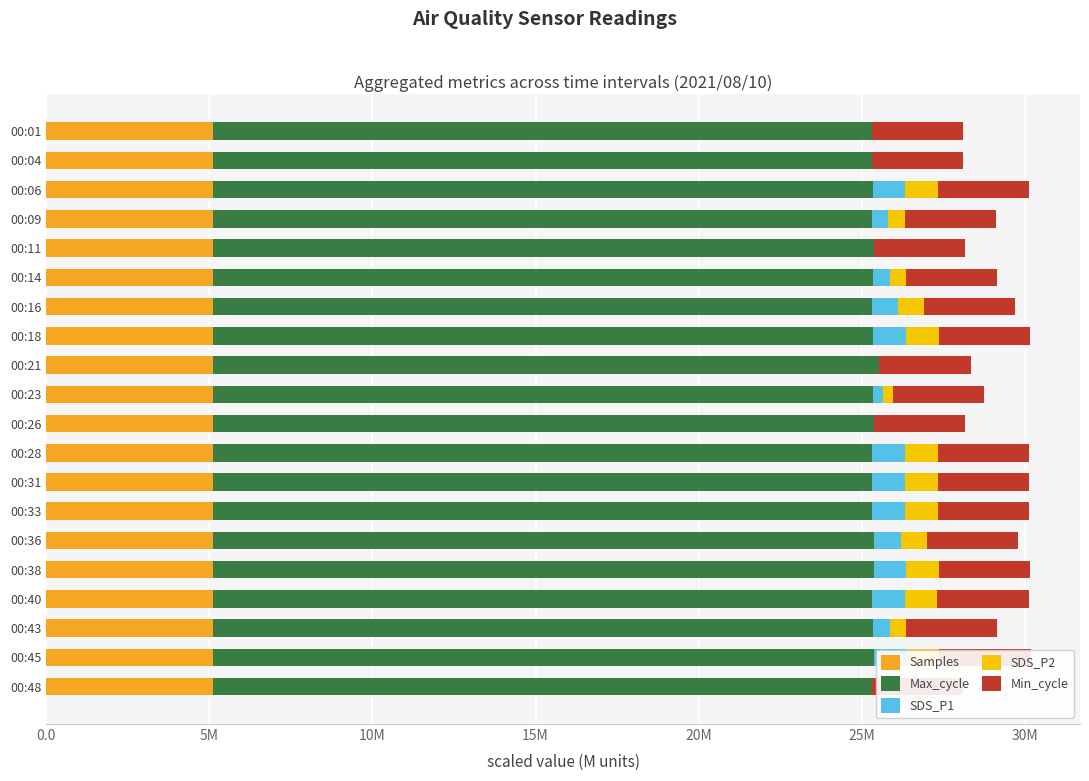

At how many categories does at least one series exceed 0?

20